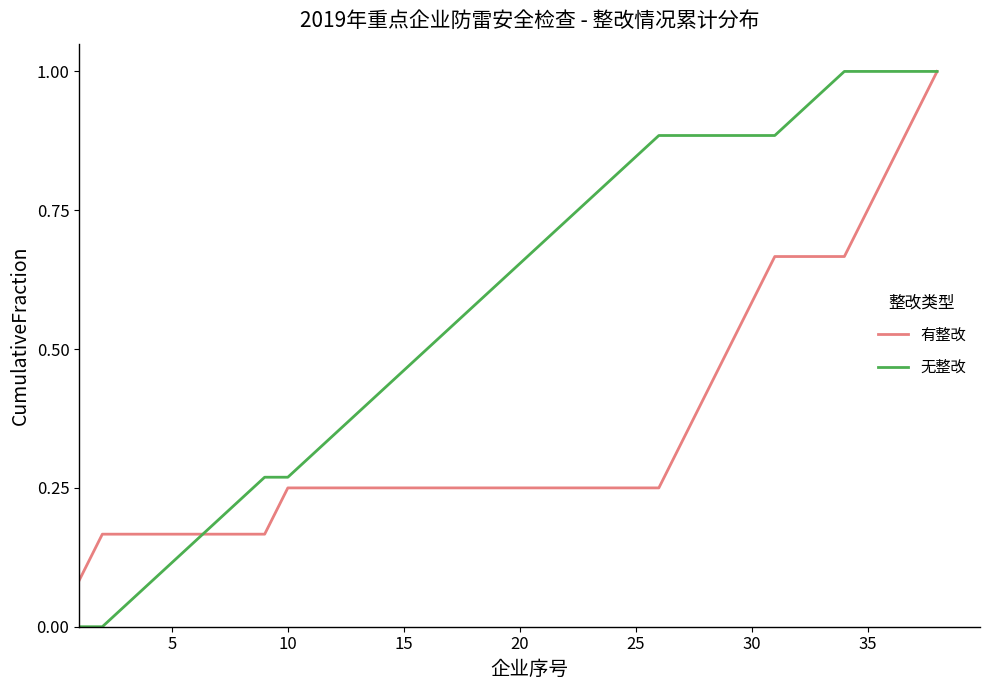

Which series has the widest spread of values?

无整改